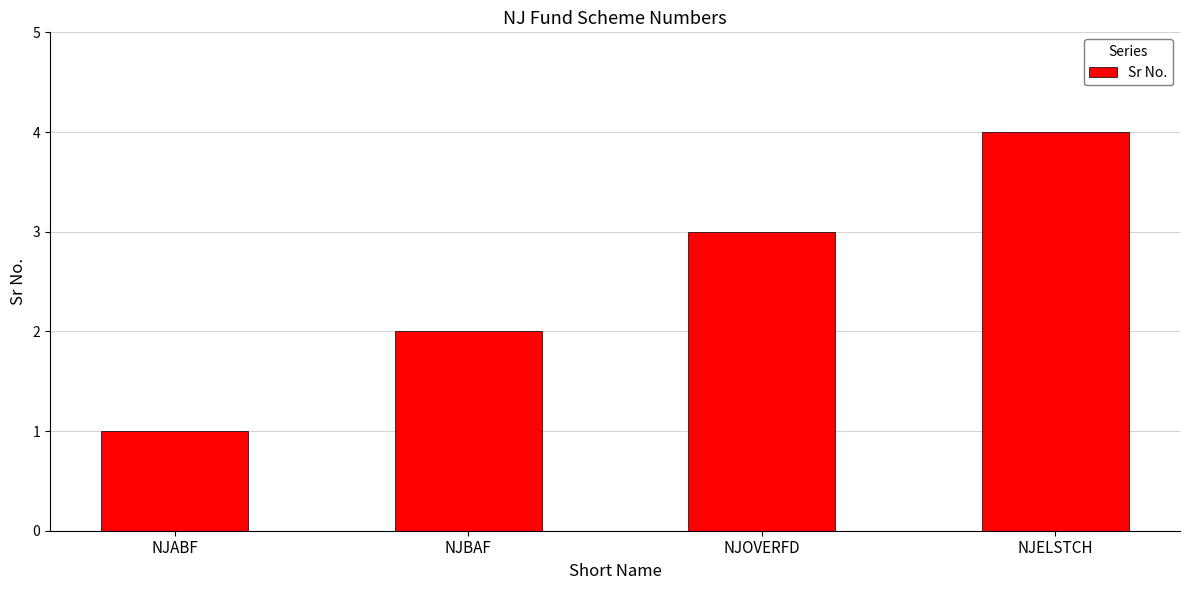

What is the difference between the second highest and minimum values?

2